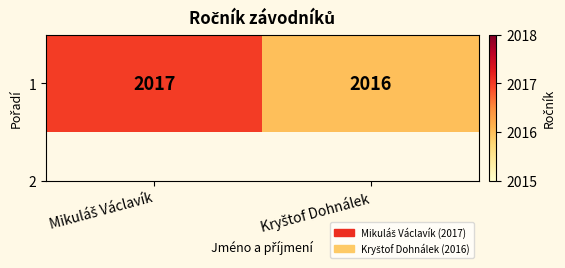

Which label corresponds to the largest value in the chart?

Mikuláš Václavík